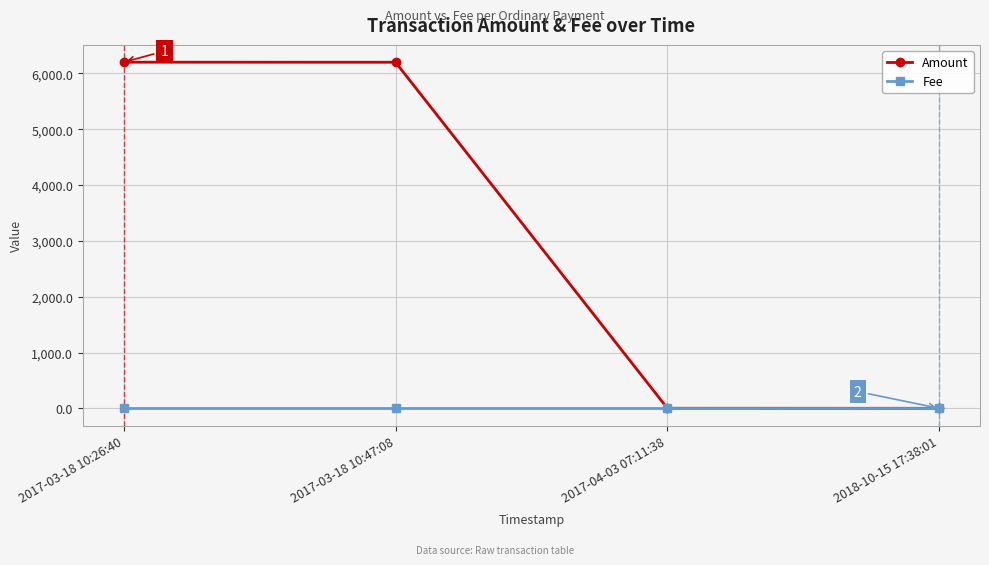

Is it true that Fee equals 1.0 at 2017-03-18 10:26:40?

True